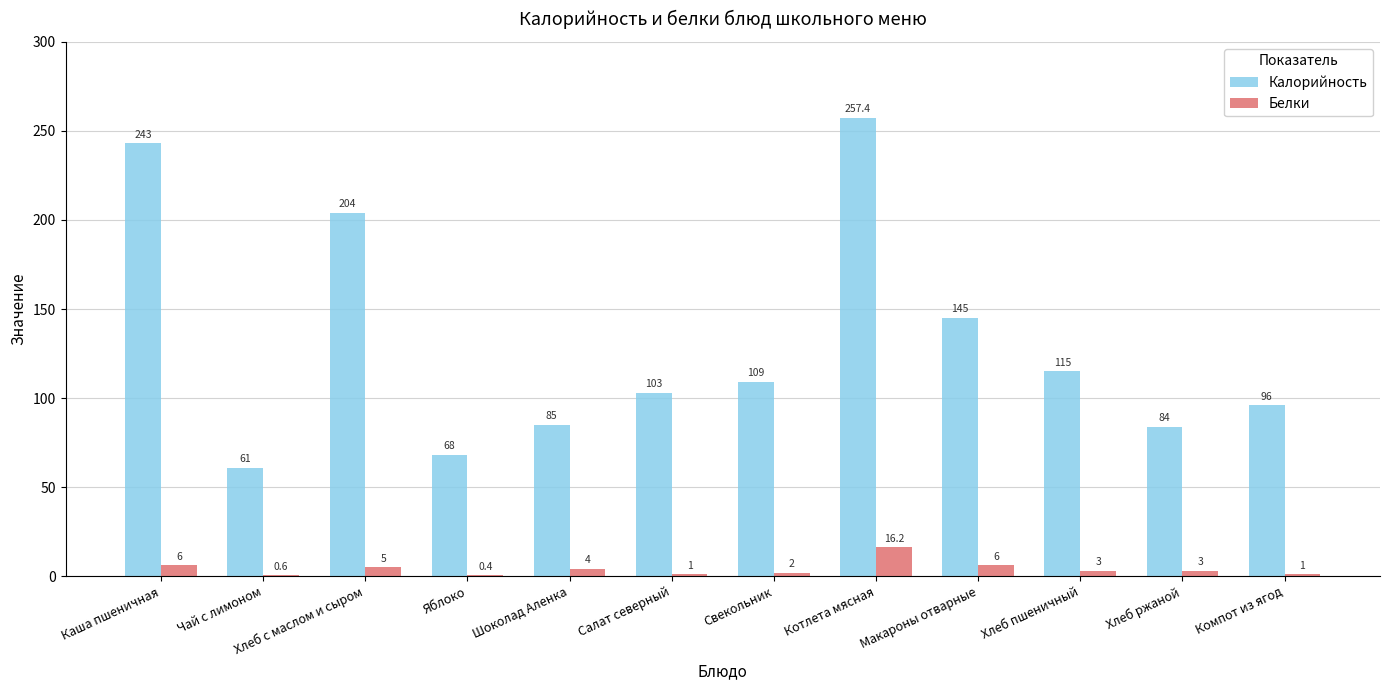

The Калорийность series shows 84.0 at Хлеб ржаной. True or false?

True